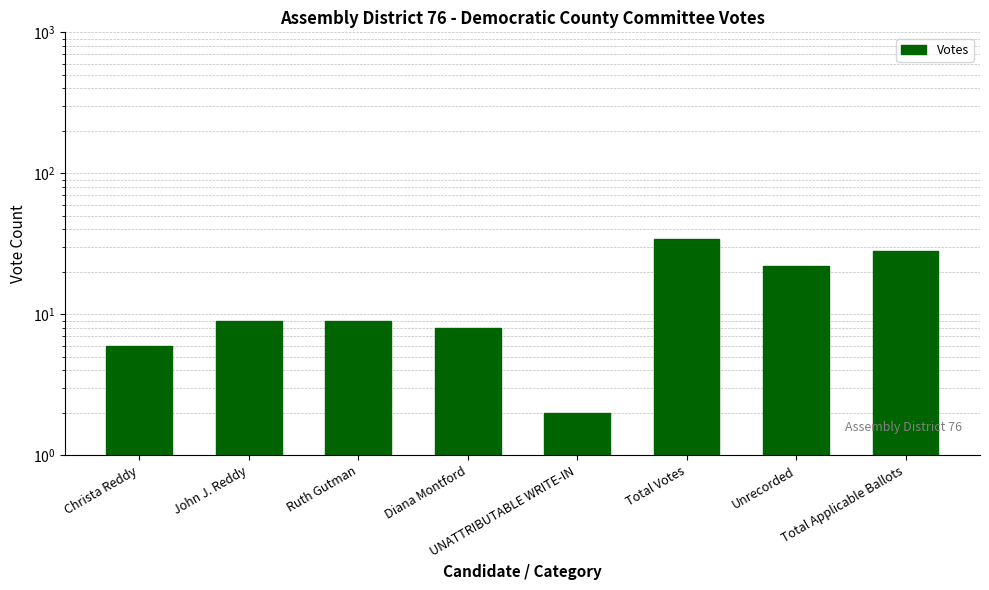

What is the ratio of the value at Total Applicable Ballots to the value at Ruth Gutman?

3.1